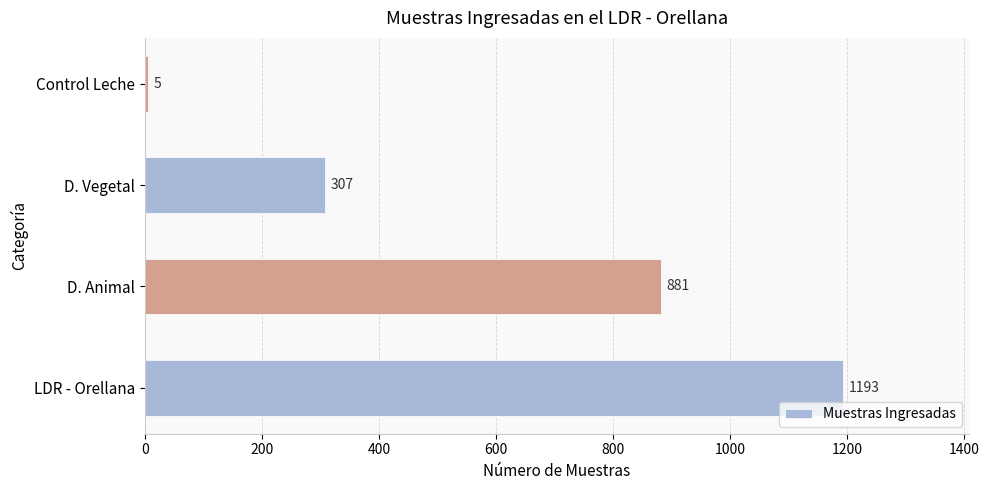

Does the chart contain stacked bars?

No